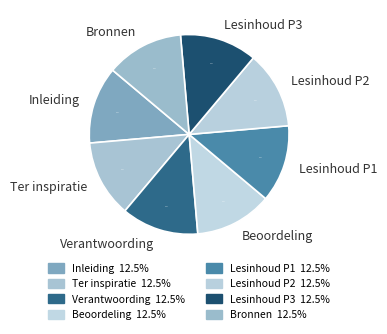

Do Lesinhoud P2 and Lesinhoud P3 together represent more than half of the pie?

No